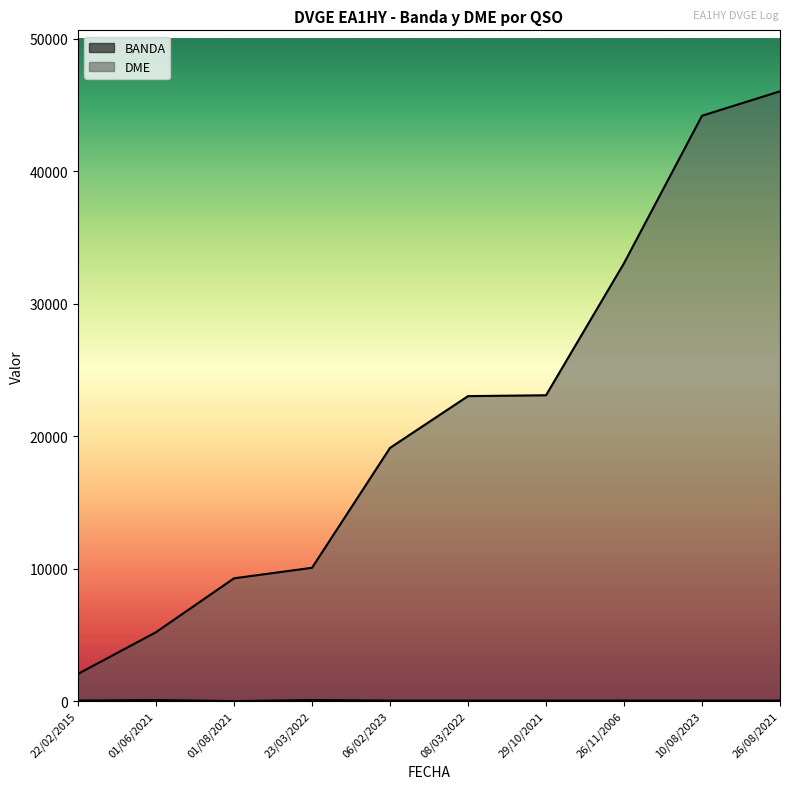

Reading left to right, what are all the values shown in this chart?

BANDA: 40	80	2	80	40	40	40	40	40	40
DME: 2055	5206	9272	10067	19120	23029	23093	33066	44200	46044